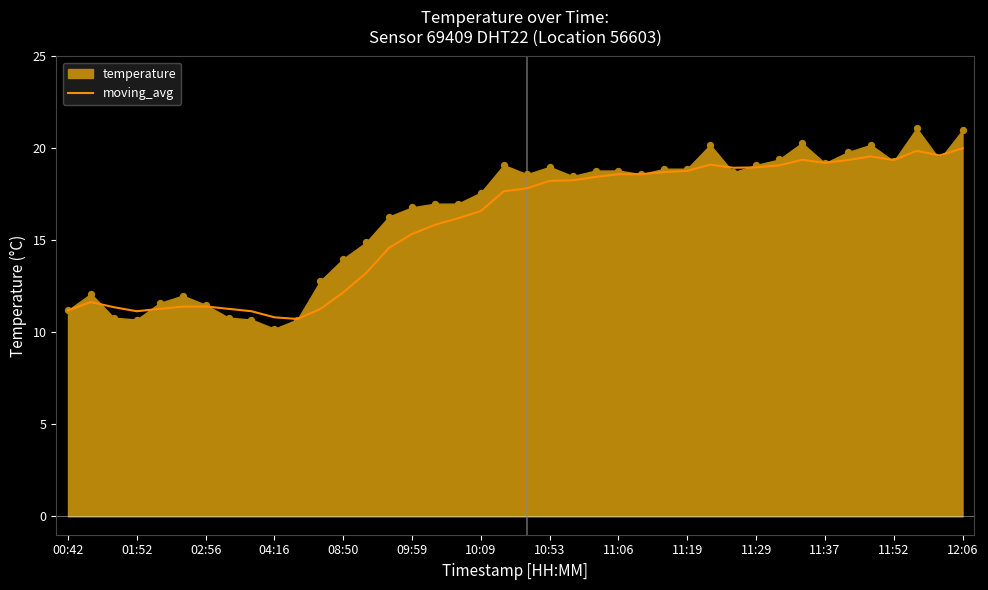

Between 31 and 23, which is larger?

31